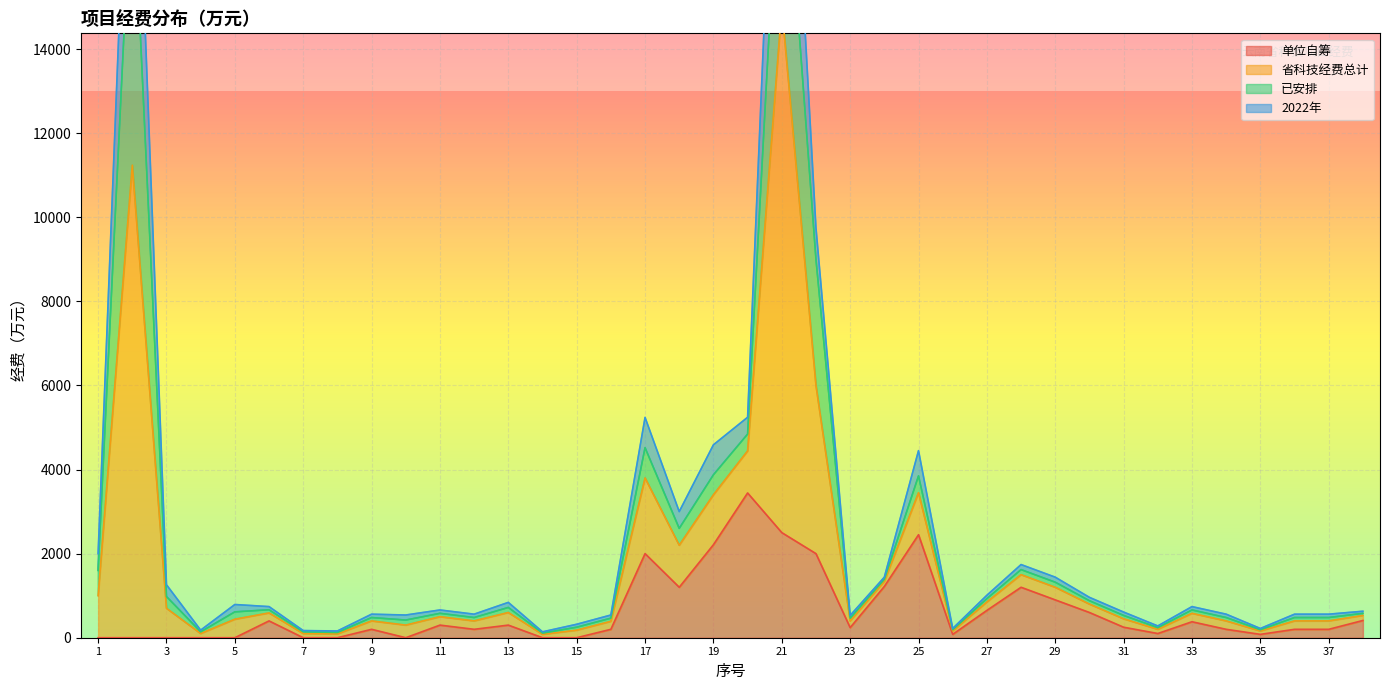

At how many categories does at least one series exceed 18462?

2